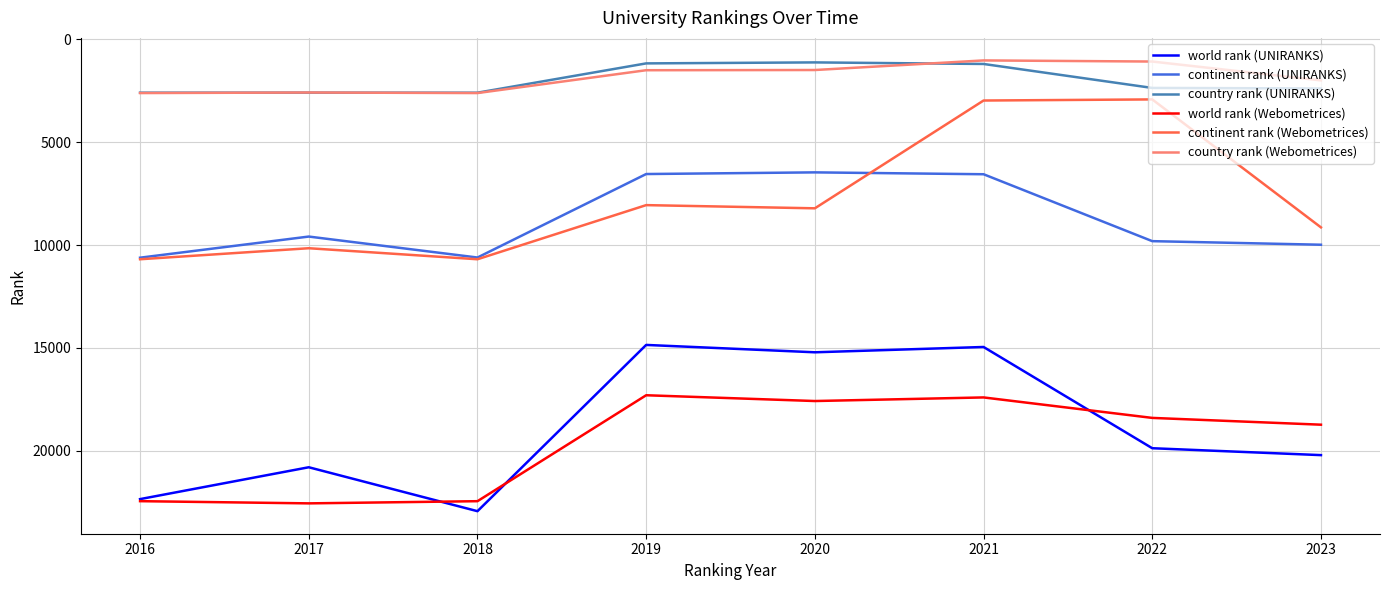

The value of world rank (UNIRANKS) at 2018 is 22933. True or false?

True